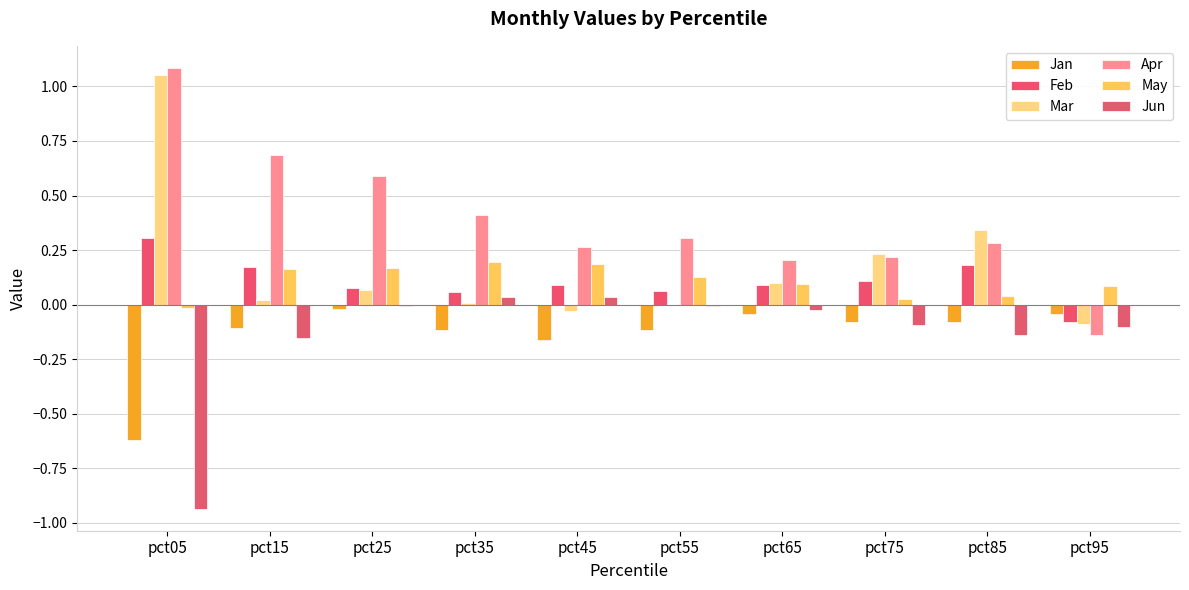

Are the bars horizontal?

No